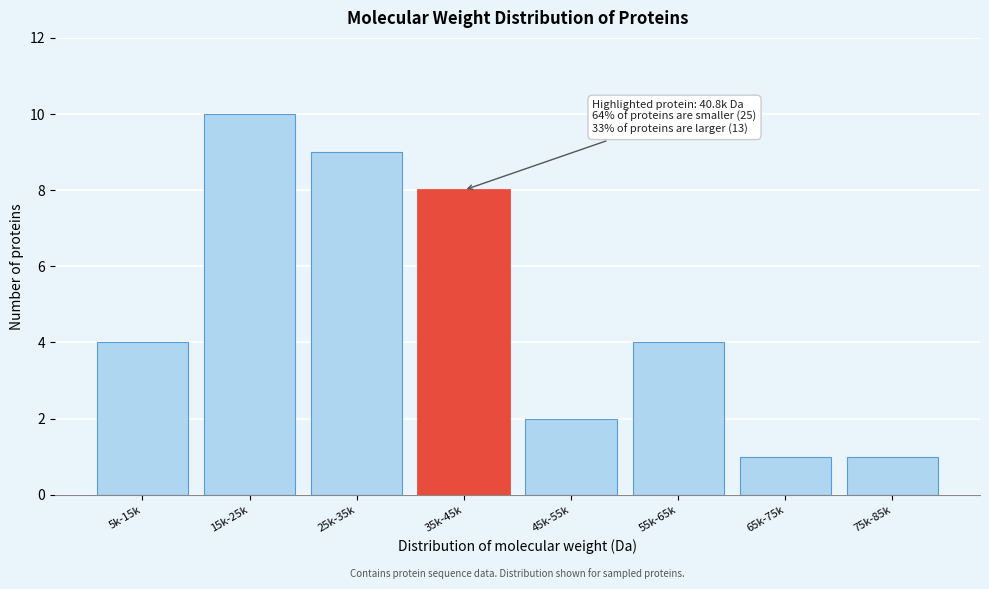

Reading left to right, list all the values displayed in this chart.

5k-15k=4	15k-25k=10	25k-35k=9	35k-45k=8	45k-55k=2	55k-65k=4	65k-75k=1	75k-85k=1